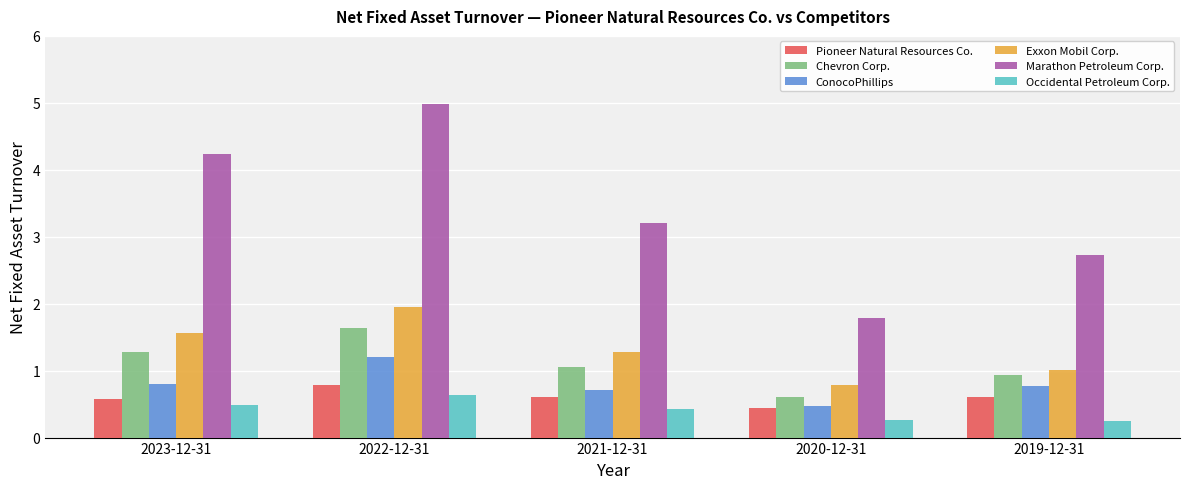

The ConocoPhillips series shows 1.4 at 2023-12-31. True or false?

False